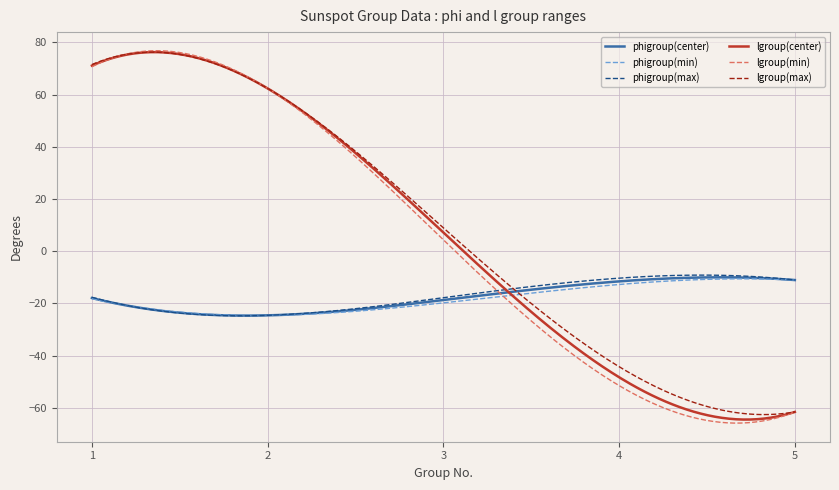

What is the sum of all phigroup(center) values?

-5277.4